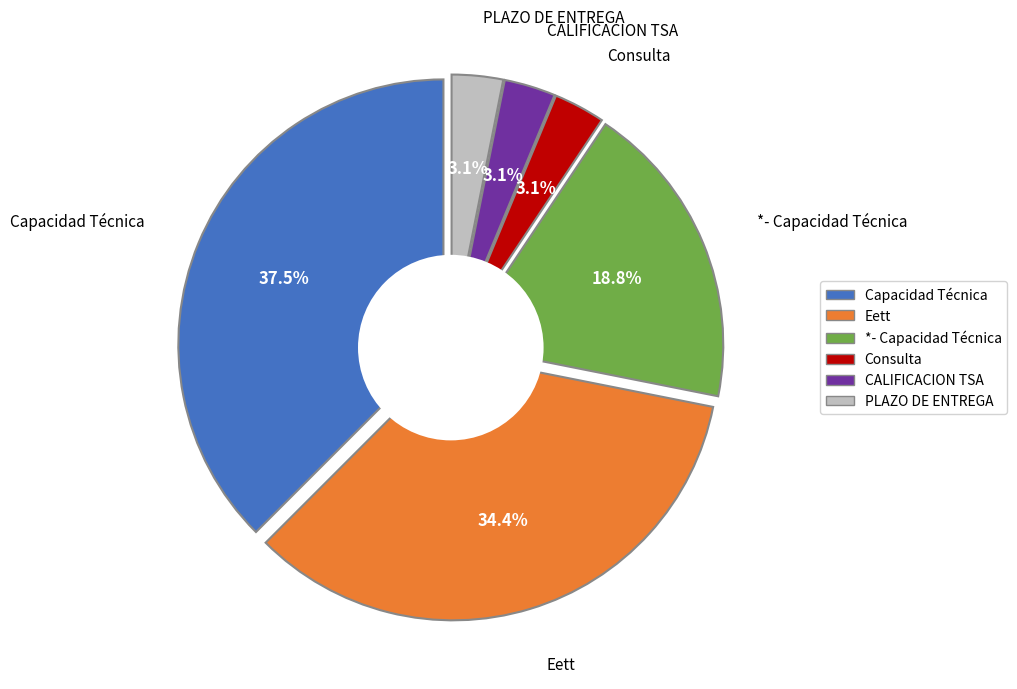

Does Eett represent more than half of the total?

No